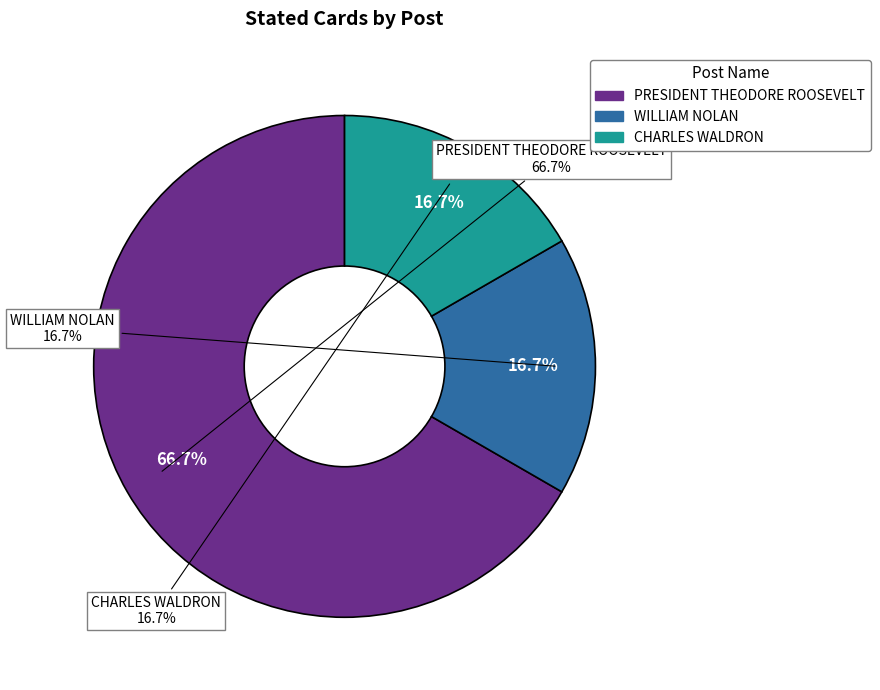

To the nearest percent, what portion does PRESIDENT THEODORE ROOSEVELT represent?

67%